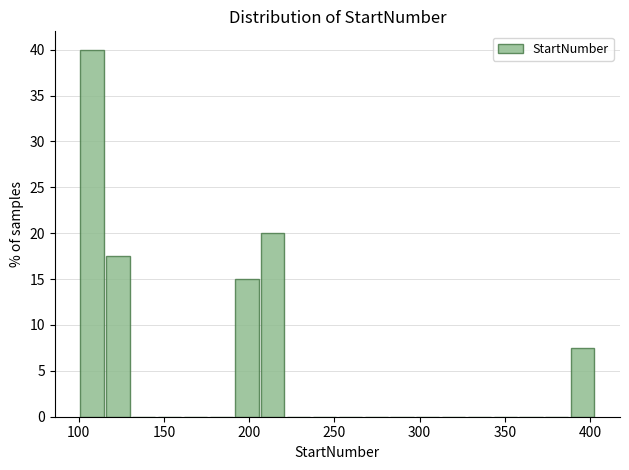

Read against the x-axis, roughly where is the centre of the tallest bar?

110